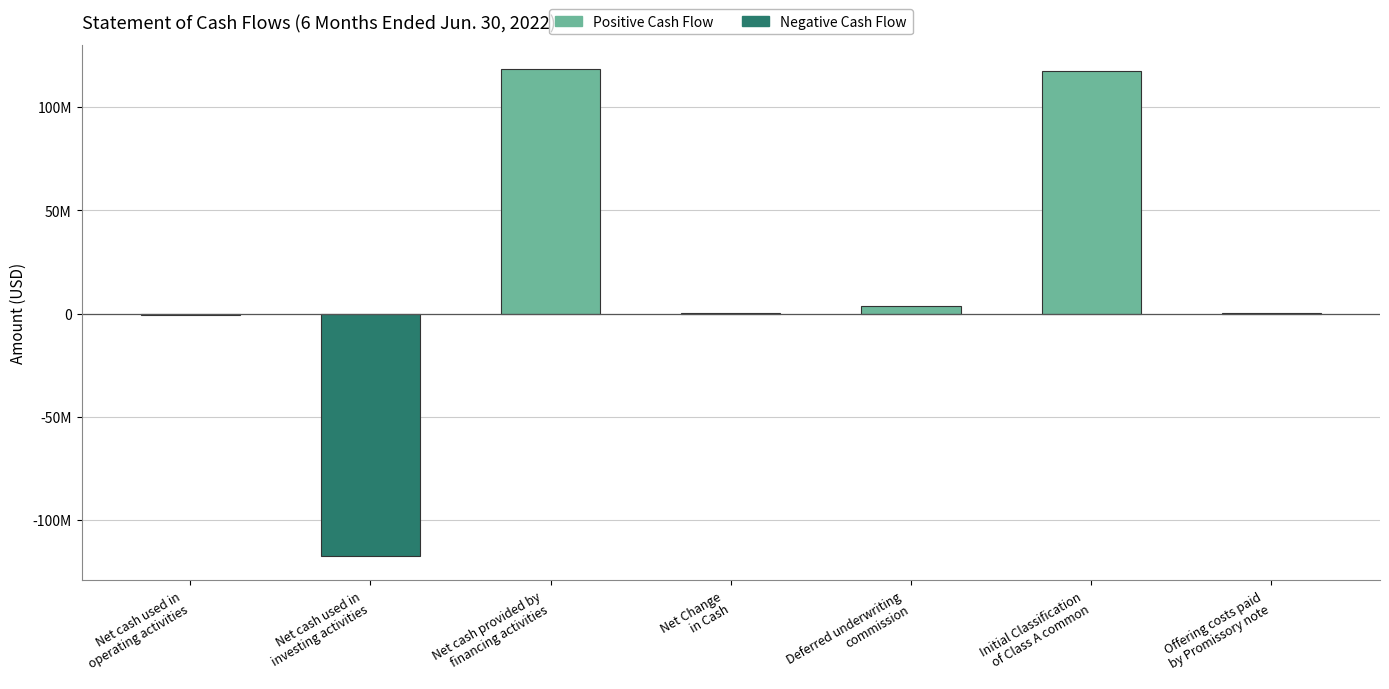

What is the sum of the values at Offering costs paid
by Promissory note and Net cash used in
operating activities?

-431718